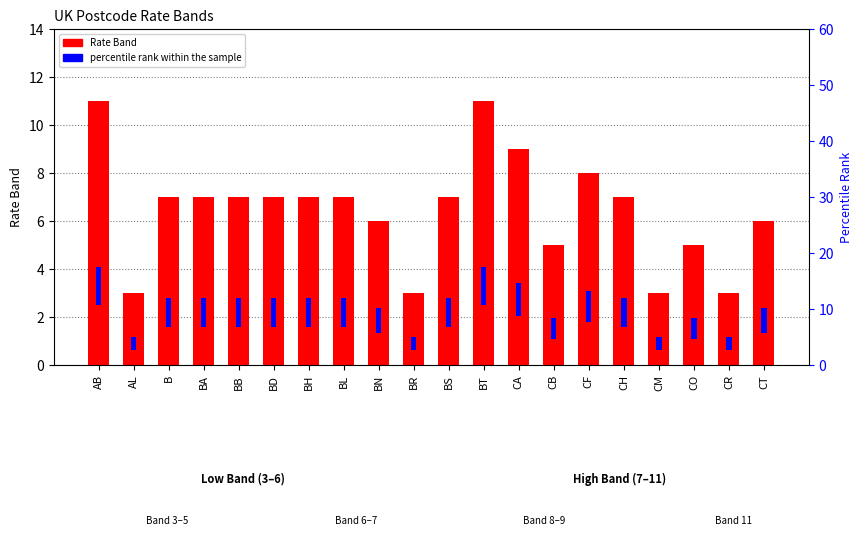

How many series are shown in this chart?

2